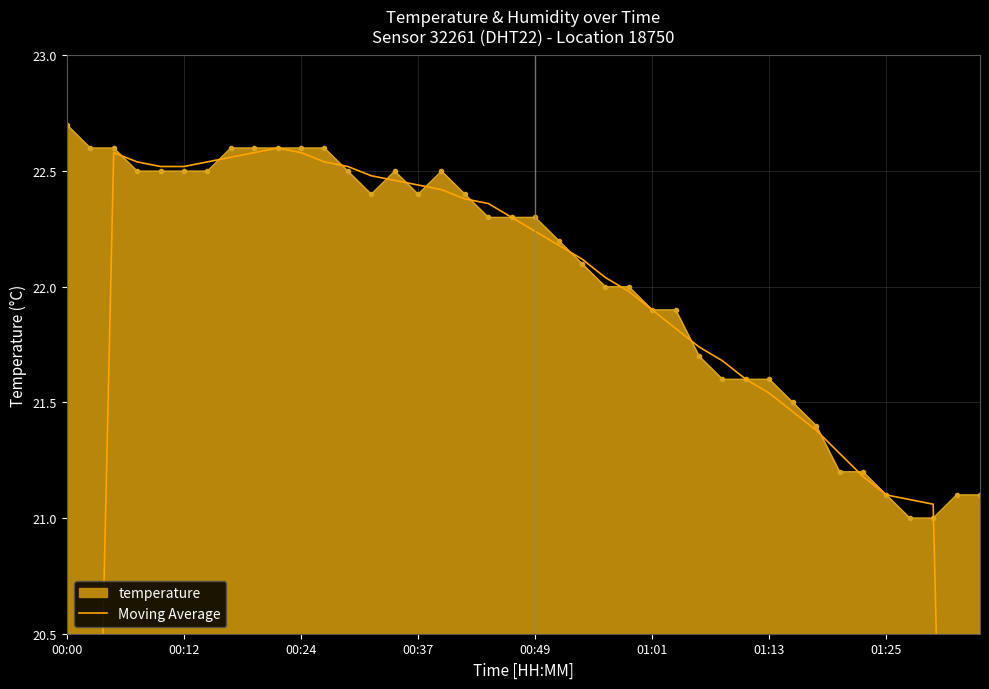

Is it true that the value at 19 is 22.3?

True